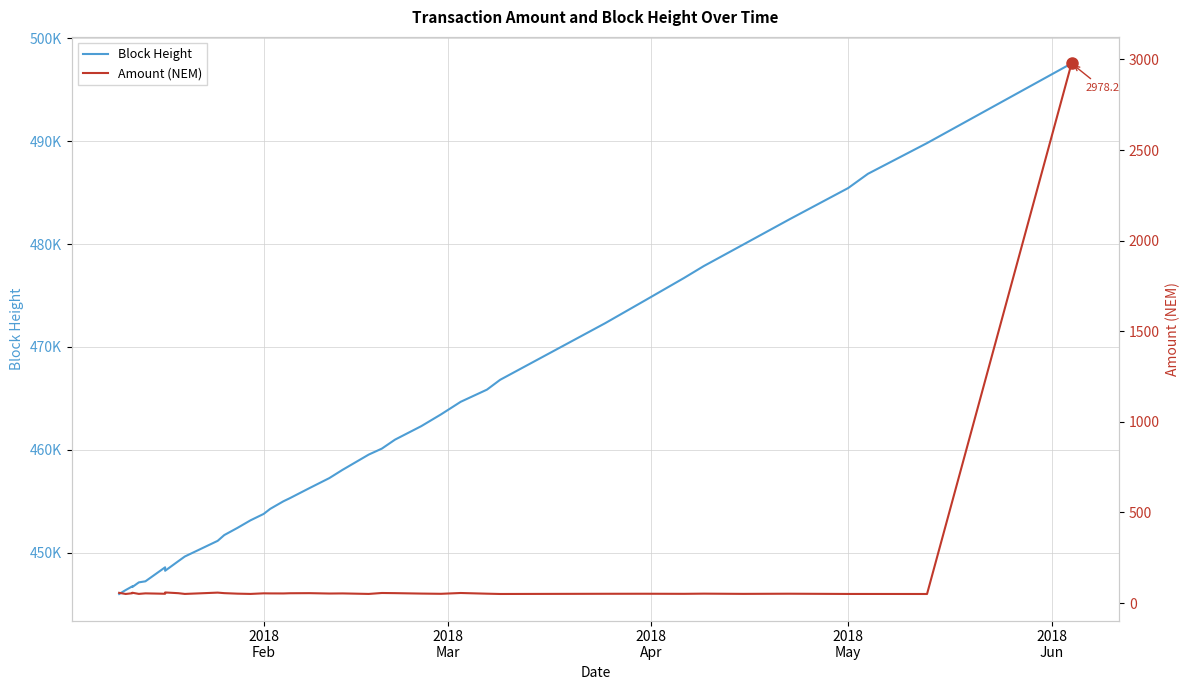

What is the difference between the maximum and minimum values in the Block Height series?

51572.0